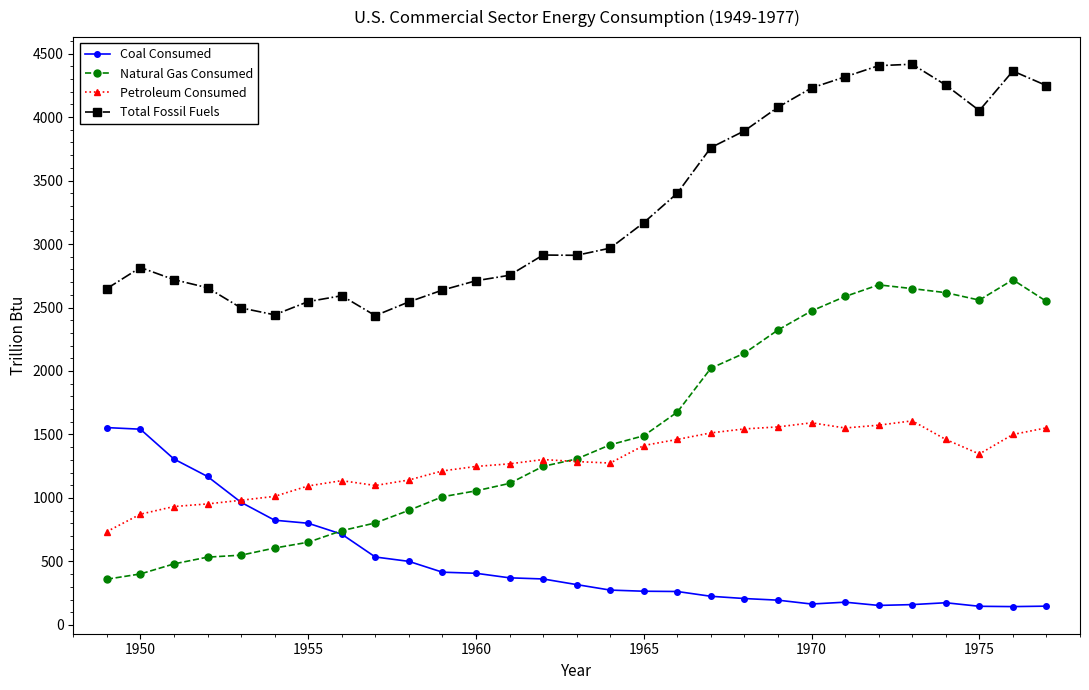

True or false: Total Fossil Fuels and Natural Gas Consumed cross at least once.

False